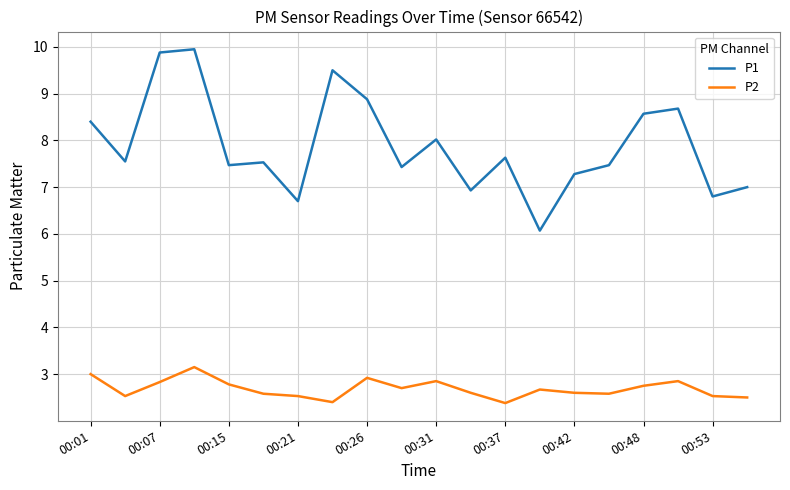

What is the difference between the maximum and minimum values in the P1 series?

3.9